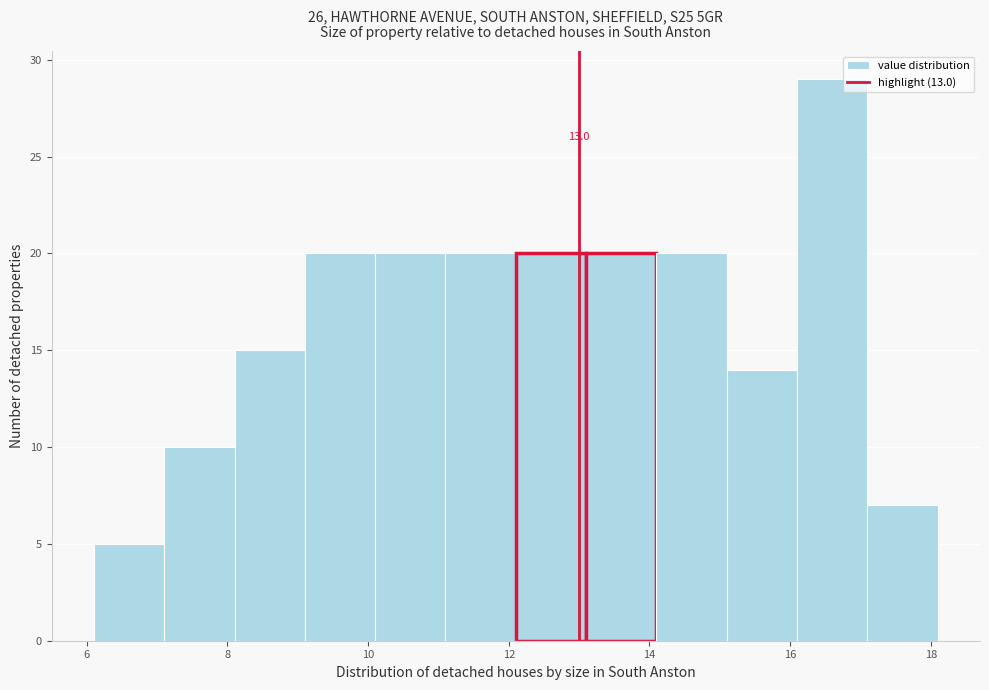

Which range on the x-axis has the tallest bar?

16.1 to 17.1